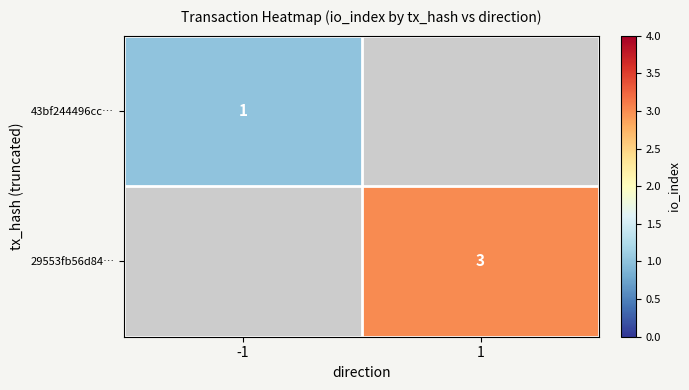

Which label corresponds to the largest value in the chart?

1